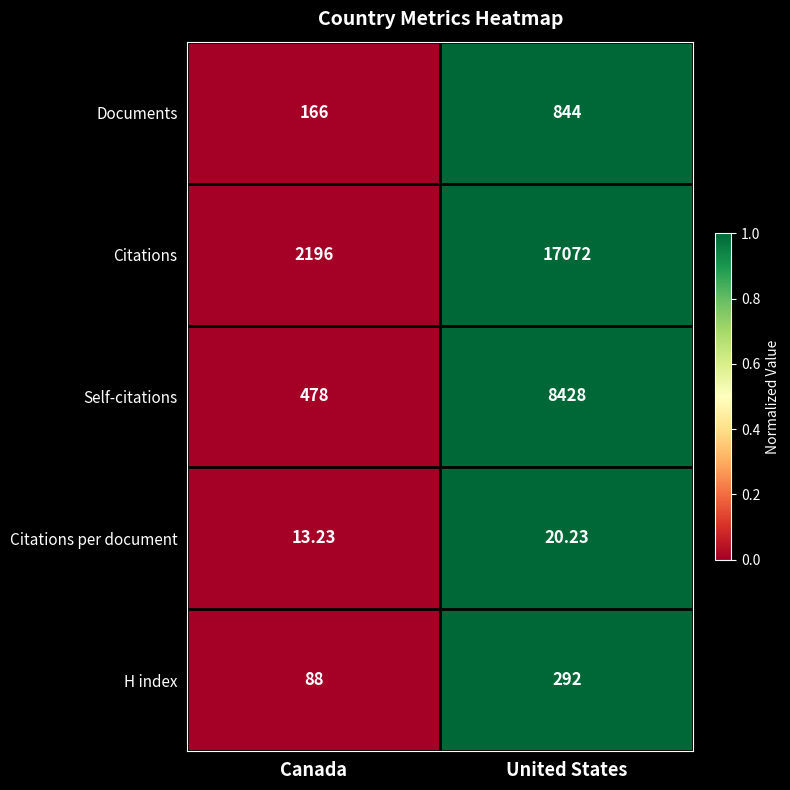

Which label corresponds to the smallest value in the chart?

Canada